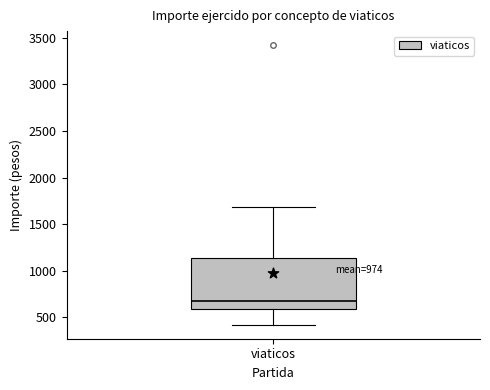

Where is the lower edge of the box for viaticos on the y-axis? The values are not printed on the chart, so give them approximately, as read against the axis.

600